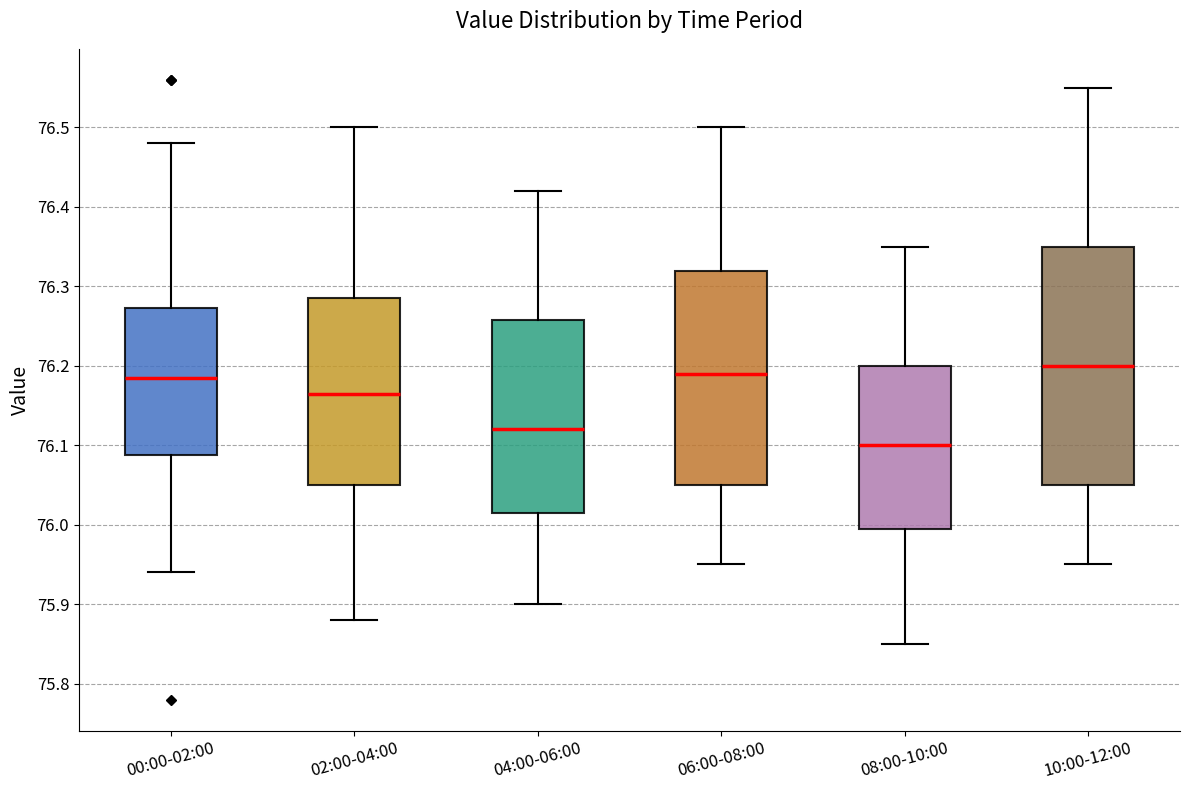

Reading left to right, transcribe this box plot: for each box, give where its median line is, the range the box spans, and where its two whiskers end, as read against the y-axis. The values are not printed on the chart, so give them approximately, as read against the axis.

00:00-02:00: median 76.19, box 76.09 to 76.27, whiskers 75.94 to 76.48
02:00-04:00: median 76.17, box 76.05 to 76.29, whiskers 75.88 to 76.50
04:00-06:00: median 76.12, box 76.02 to 76.26, whiskers 75.90 to 76.42
06:00-08:00: median 76.19, box 76.05 to 76.32, whiskers 75.95 to 76.50
08:00-10:00: median 76.10, box 76.00 to 76.20, whiskers 75.85 to 76.35
10:00-12:00: median 76.20, box 76.05 to 76.35, whiskers 75.95 to 76.55